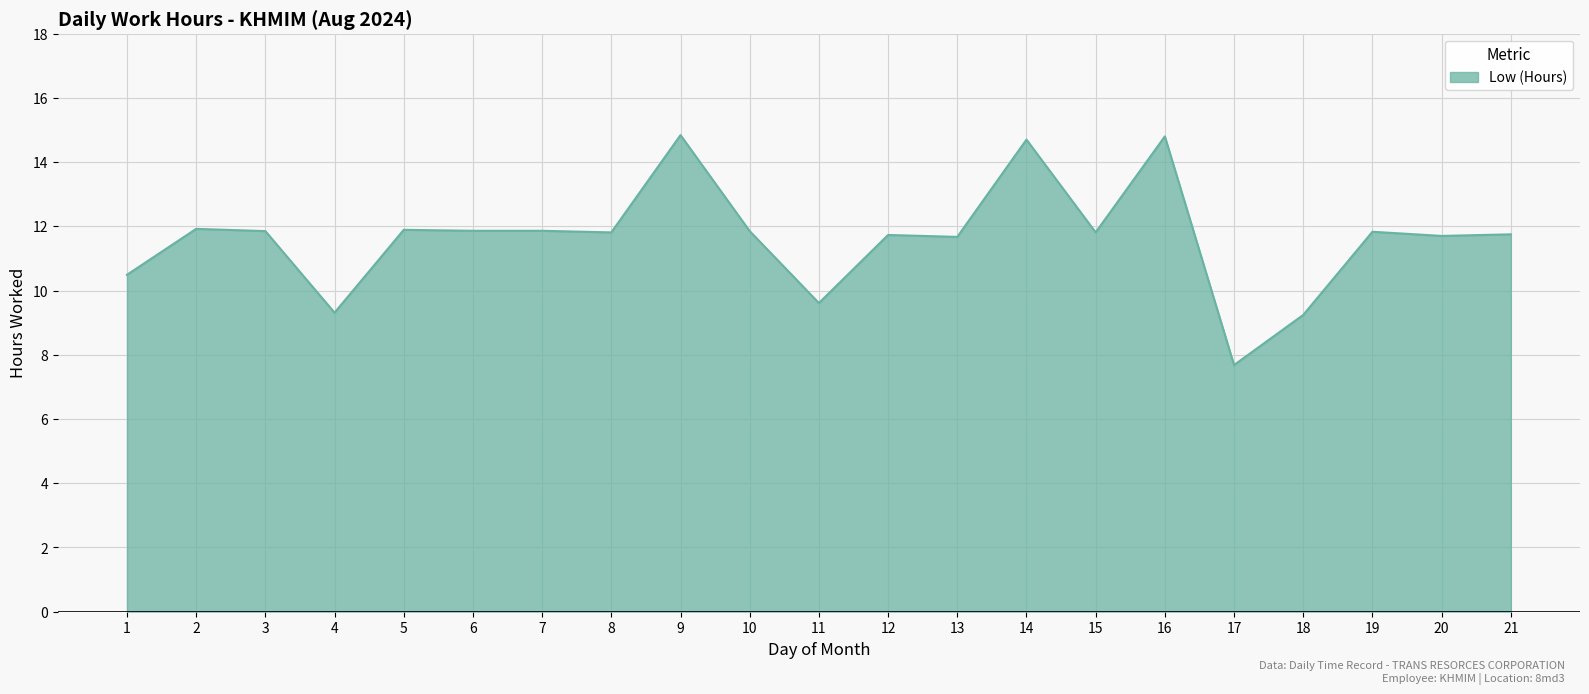

What is the approximate value at 8?

11.8